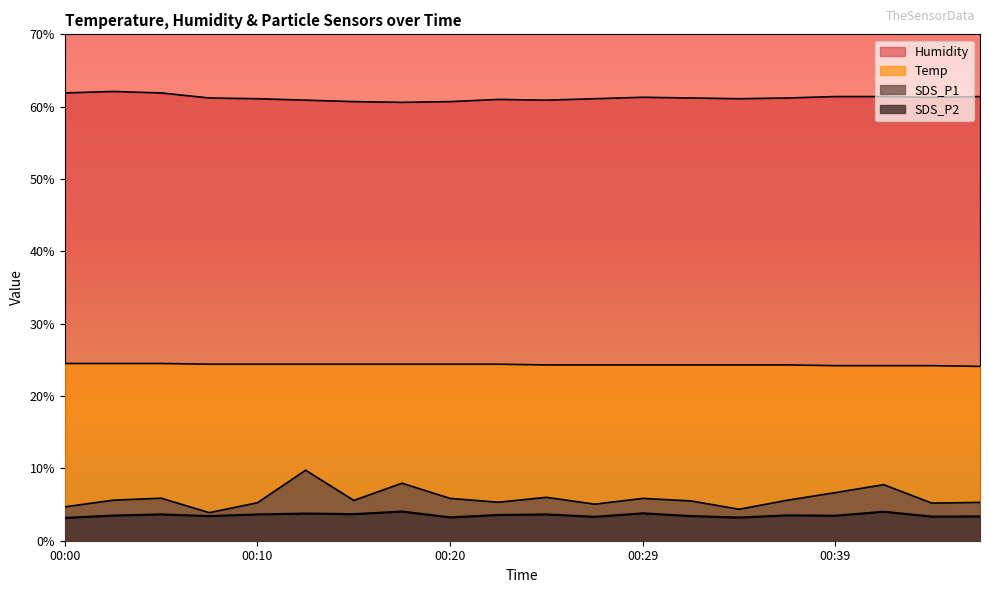

List the series in order of their peak value, lowest first.

SDS_P2, SDS_P1, Temp, Humidity